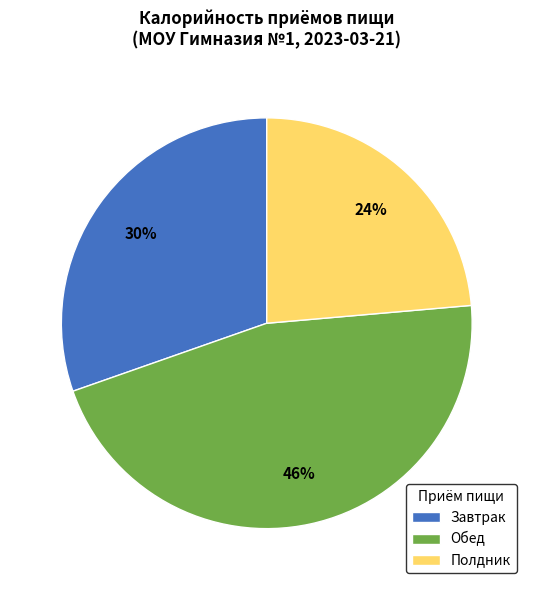

Which has a higher value, Полдник or Обед?

Обед